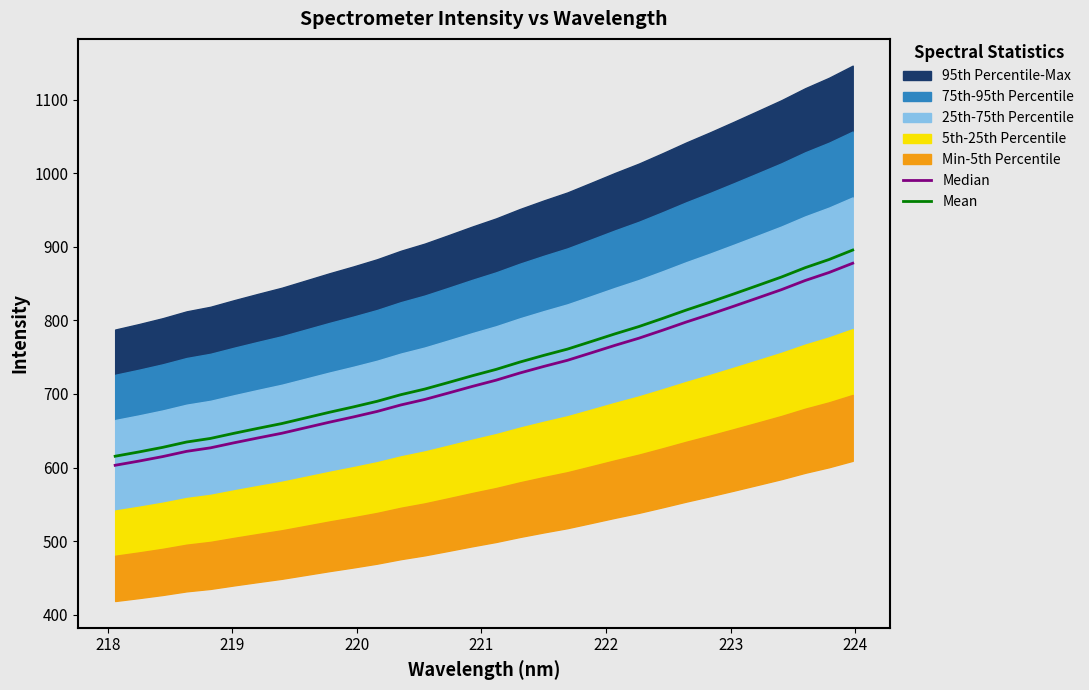

What is the maximum value for Mean?

895.8